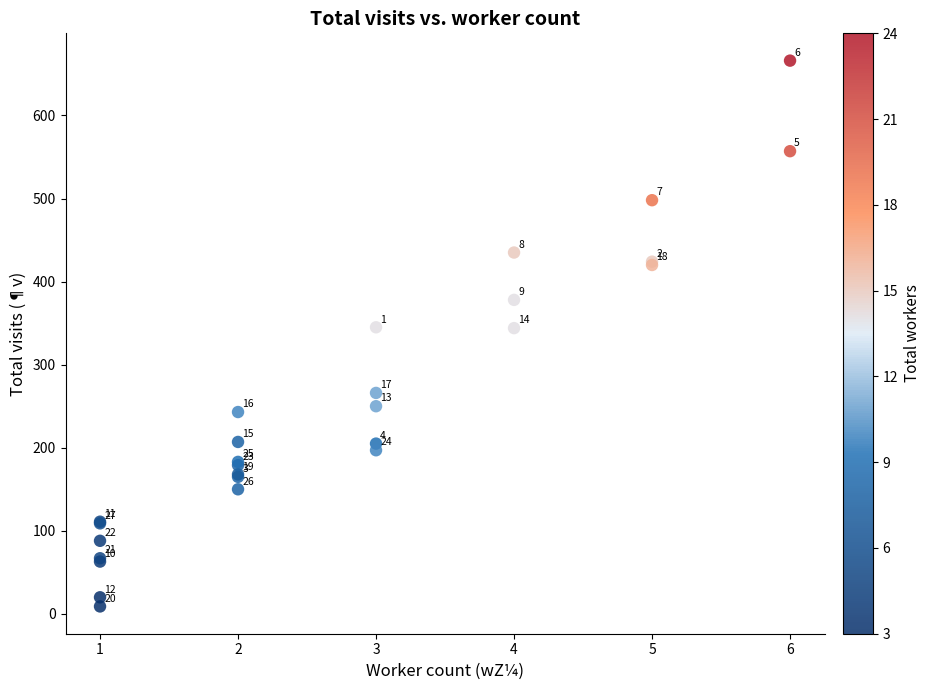

What Y value in the scatter plot is closest to 337?

344